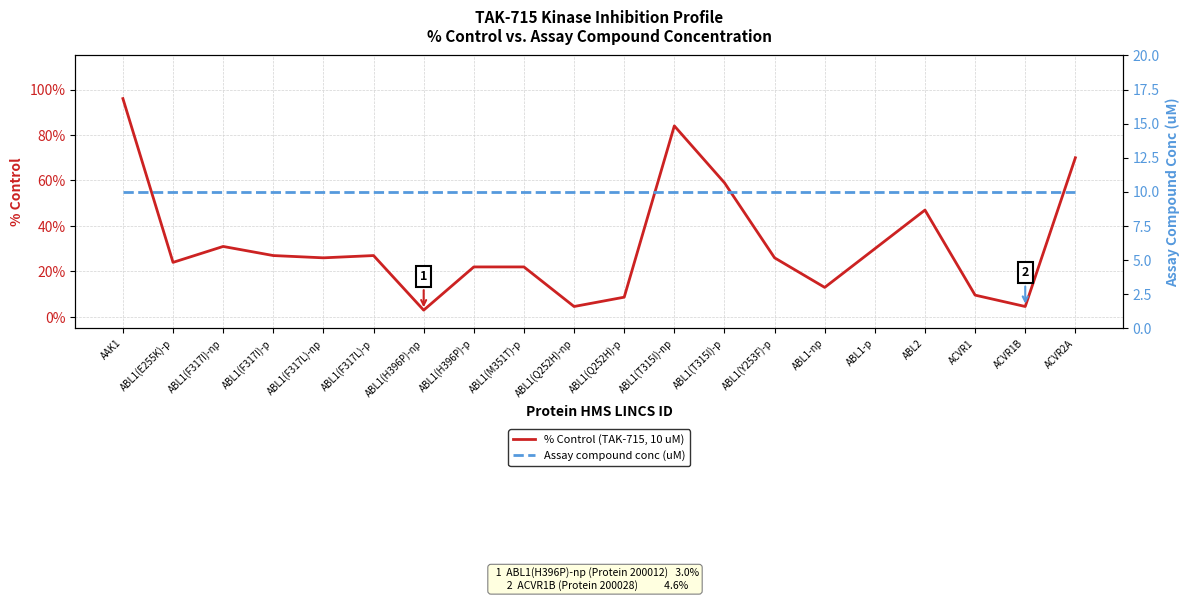

Between which two adjacent categories do Assay compound conc (uM) and % Control (TAK-715, 10 uM) first intersect?

ABL1(F317L)-p and ABL1(H396P)-np